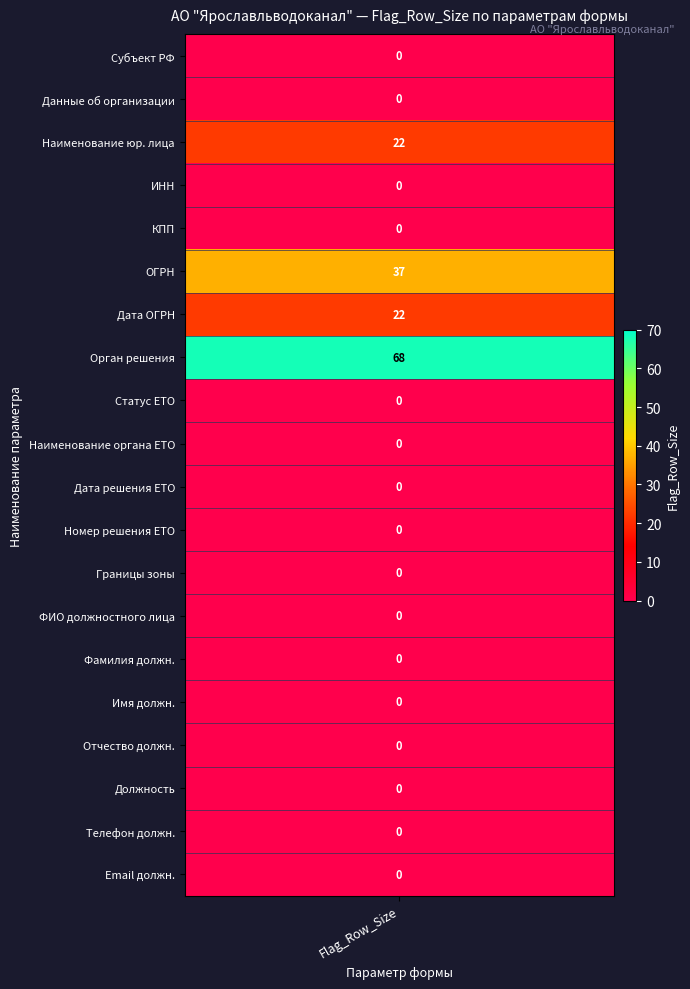

Between 12 and 5, which is larger?

5